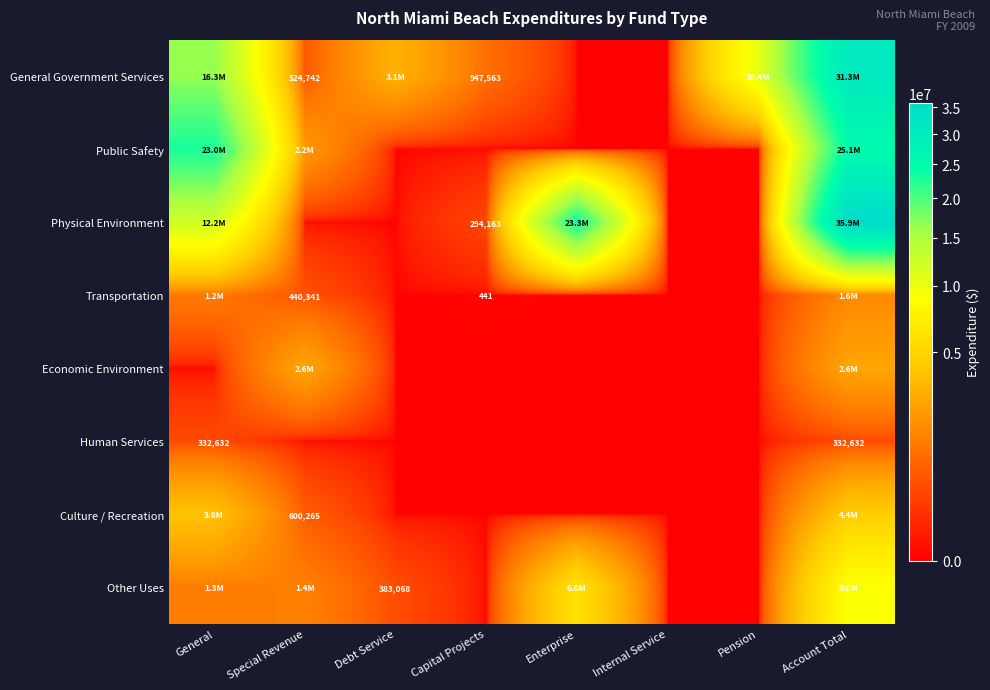

True or false: Transportation has a value of 441 at Capital Projects.

True